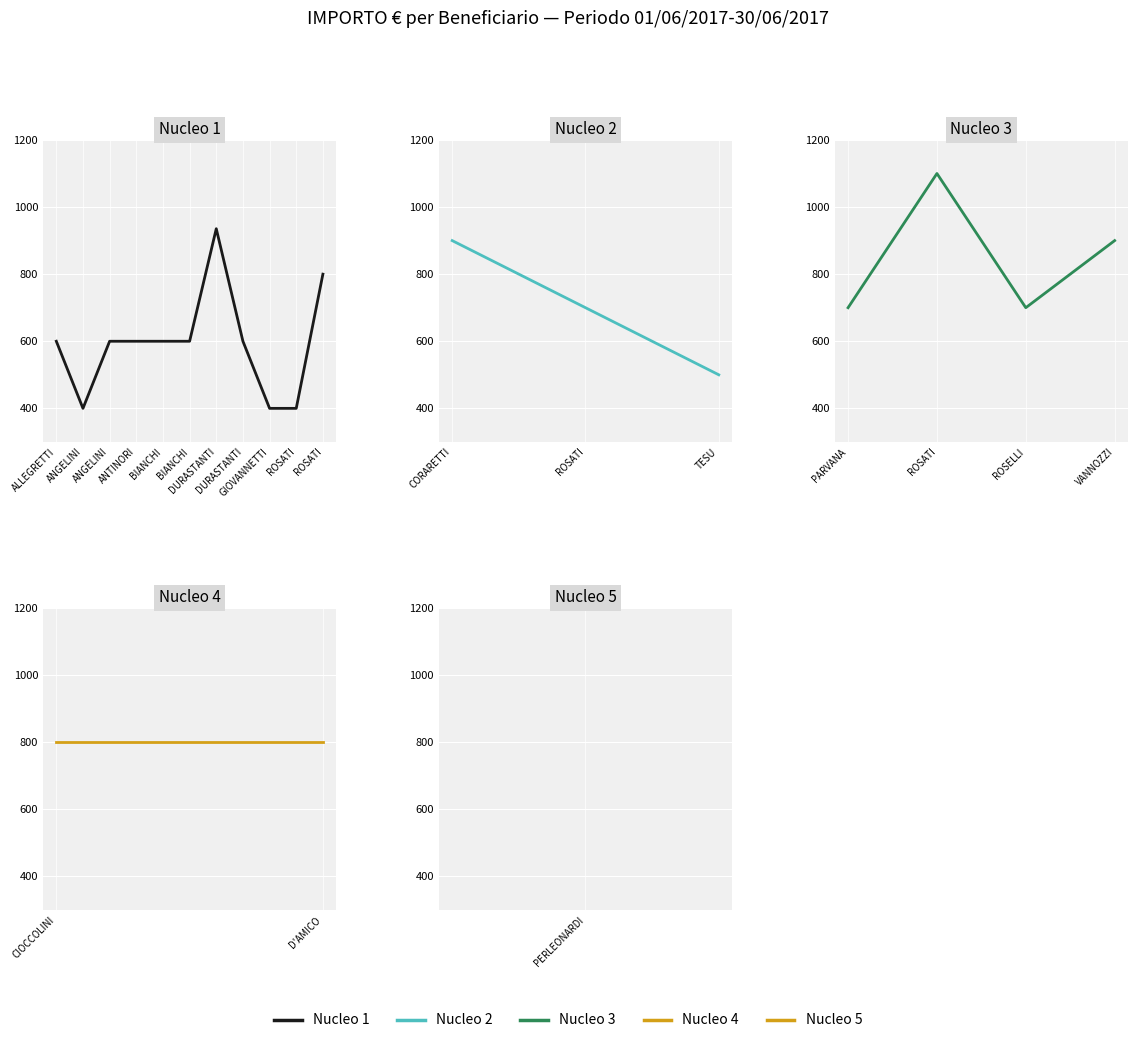

Count the values in the range 600 to 800.

12